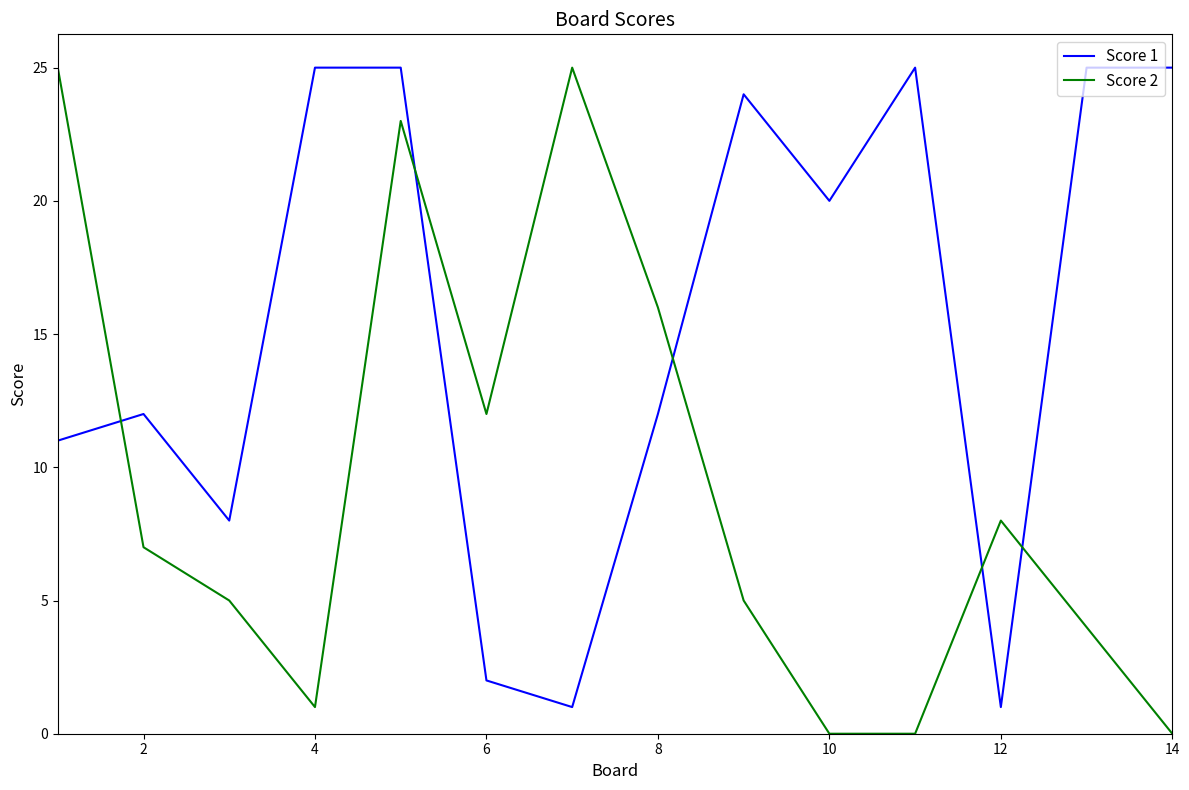

What is the maximum value shown in the chart?

25